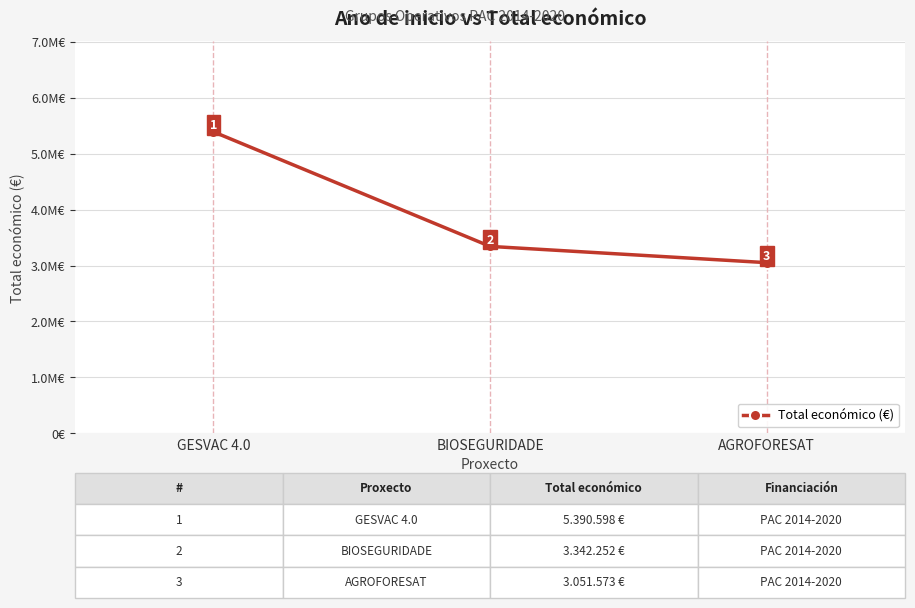

What is the change in value from GESVAC 4.0 to AGROFORESAT?

-2339025